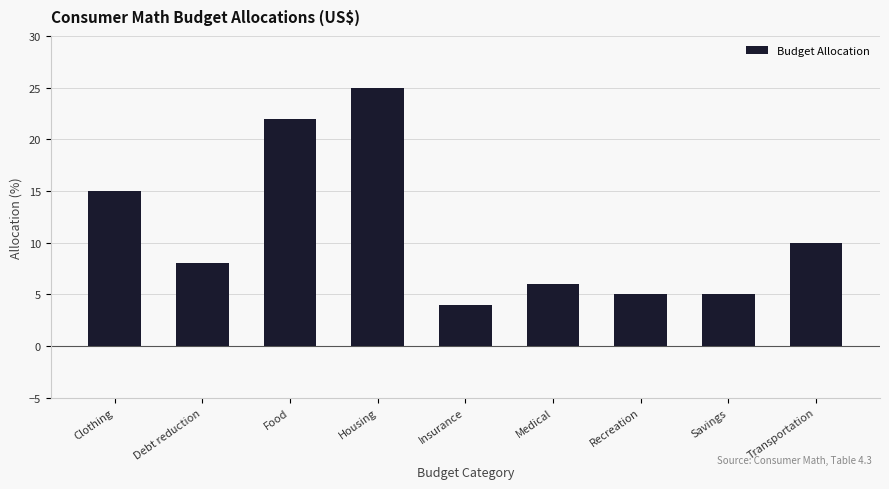

Between Clothing and Insurance, which is larger?

Clothing